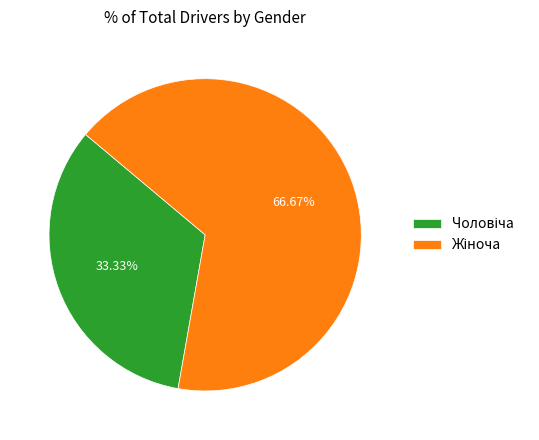

Is there any slice that represents more than half of the pie?

Yes